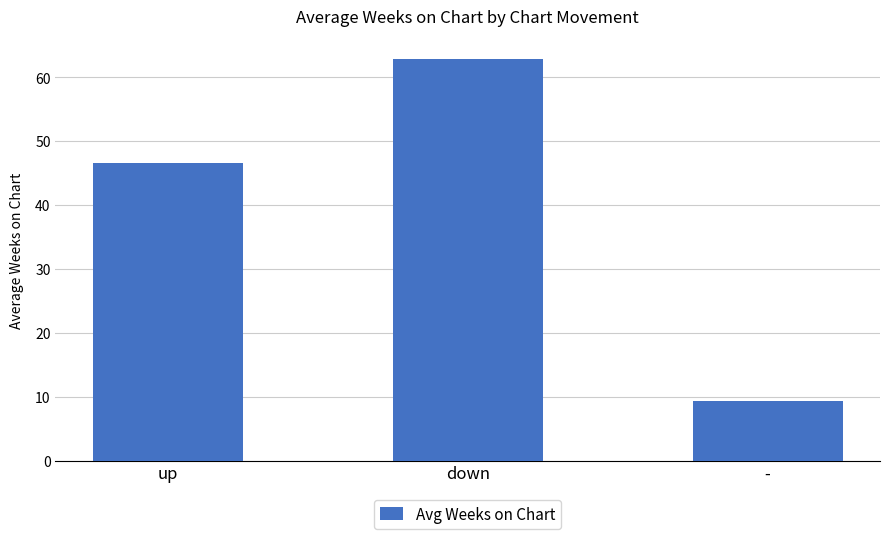

Rank the categories by value from lowest to highest.

-, up, down